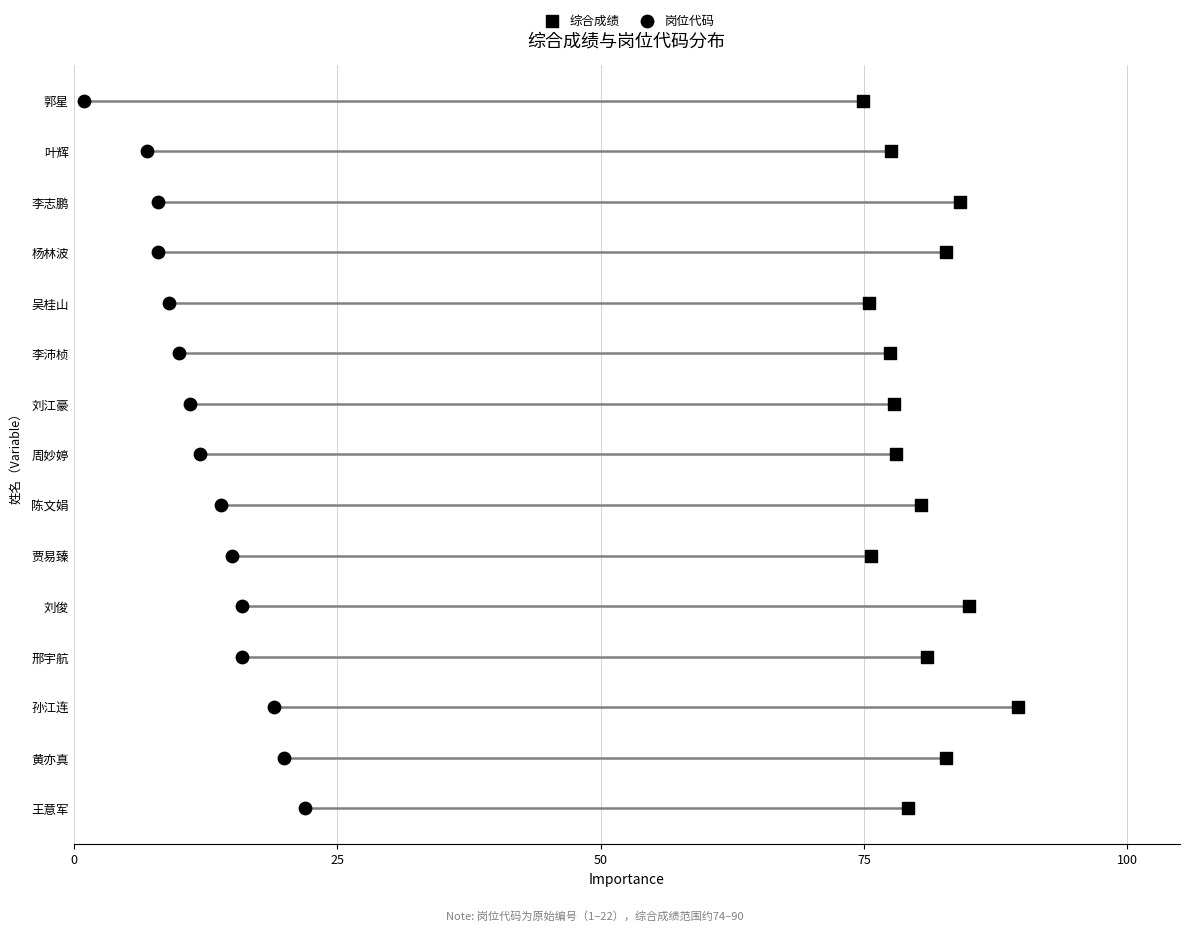

Which series contains the highest Y value?

综合成绩